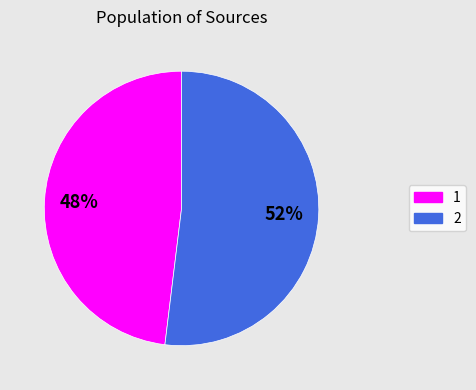

How many segments does this pie chart have?

2